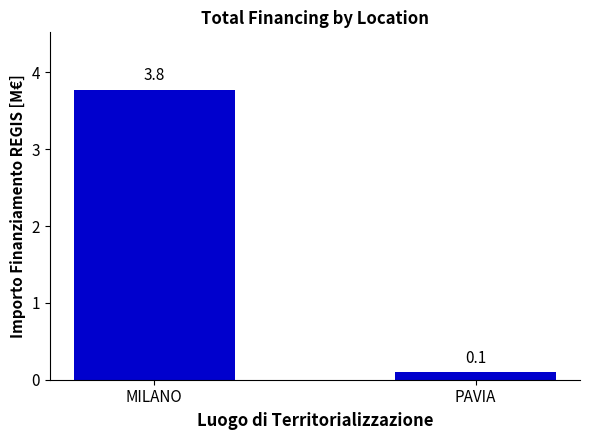

The chart shows a value of 5.0 at MILANO. True or false?

False